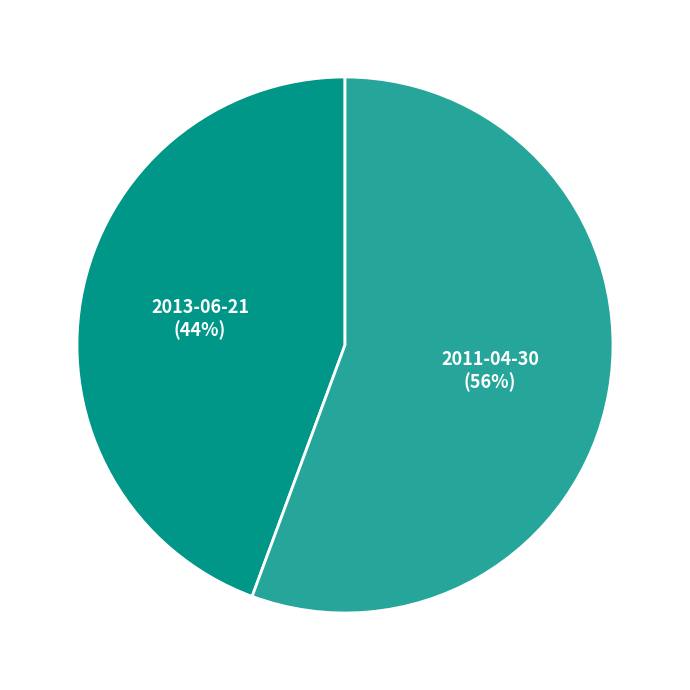

To the nearest percent, what is the average slice percentage?

50%